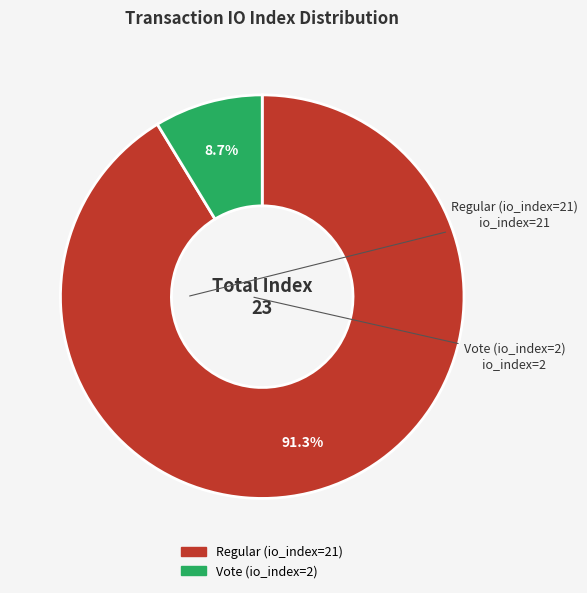

Do Vote (io_index=2) and Regular (io_index=21) together represent more than half of the pie?

Yes